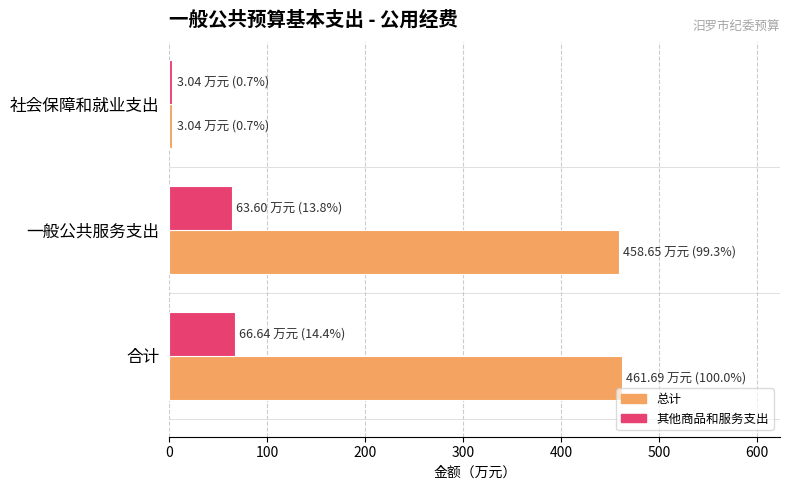

Which series has the widest spread of values?

总计